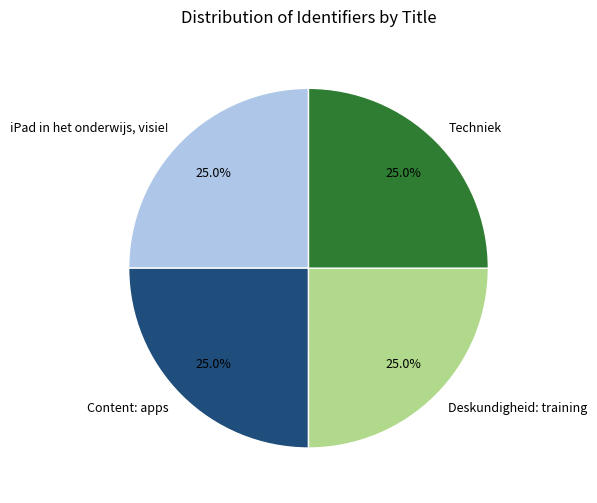

Does iPad in het onderwijs, visie! account for over 50% of the chart?

No